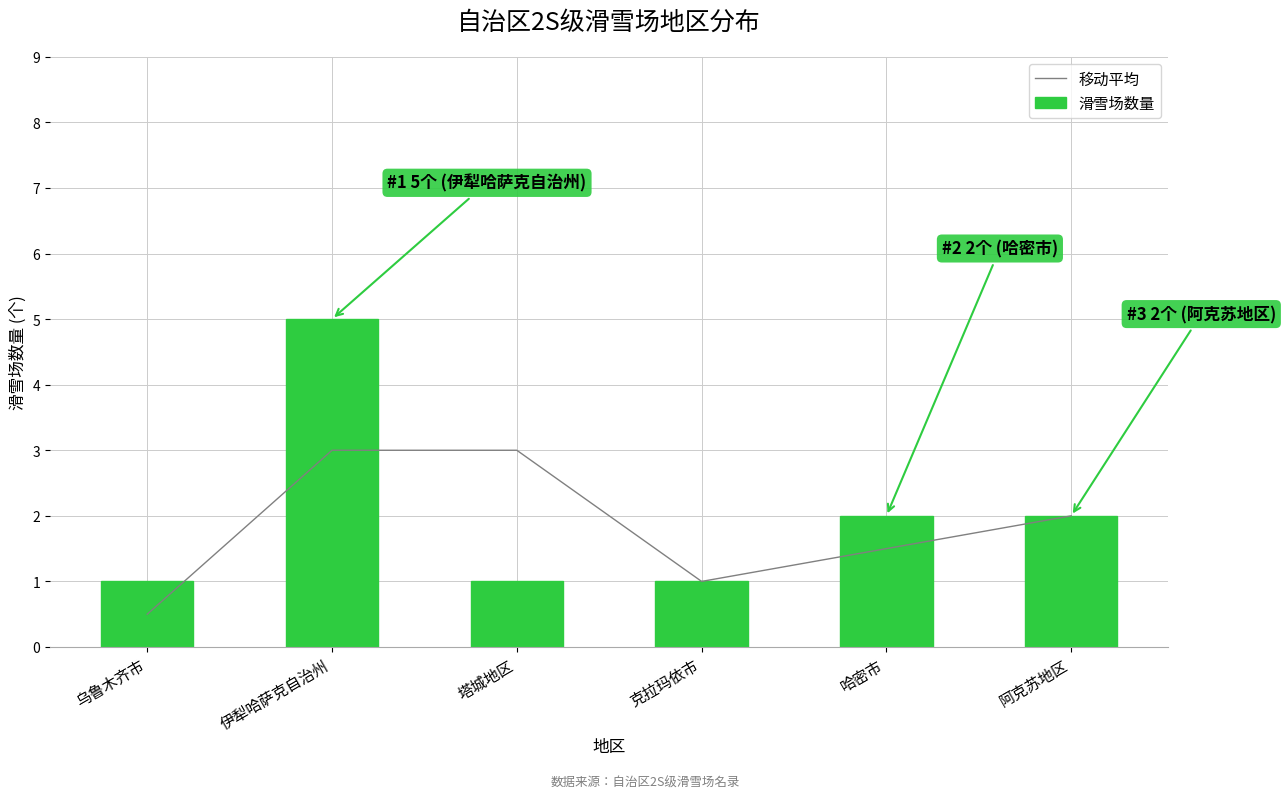

Where is 滑雪场数量 nearest to the value 3?

哈密市